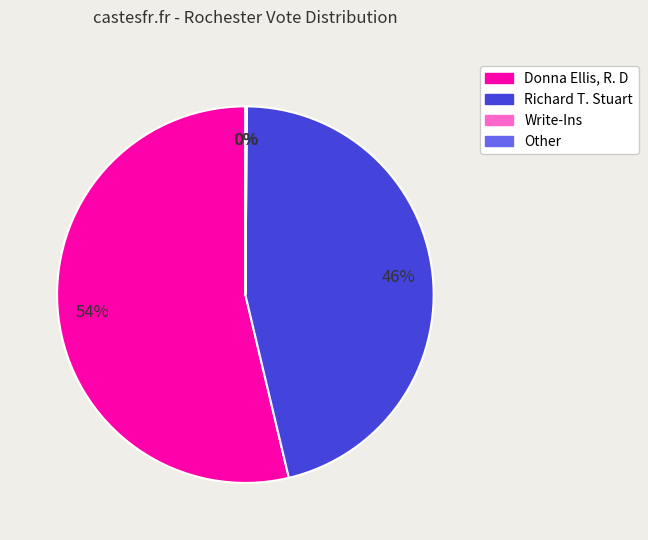

What percentage is the Richard T. Stuart slice, to the nearest percent?

46%